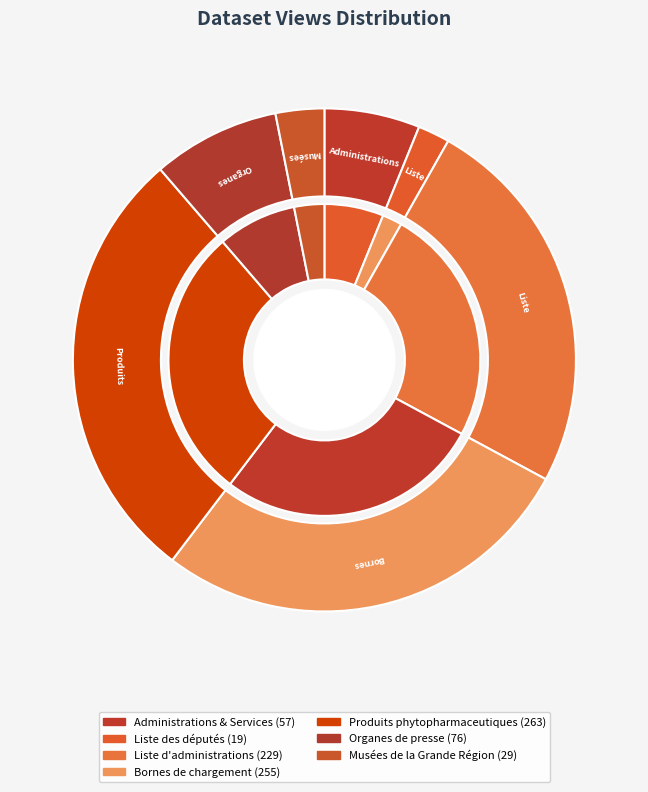

To the nearest percent, what is the difference between the largest and smallest slice percentages?

26%